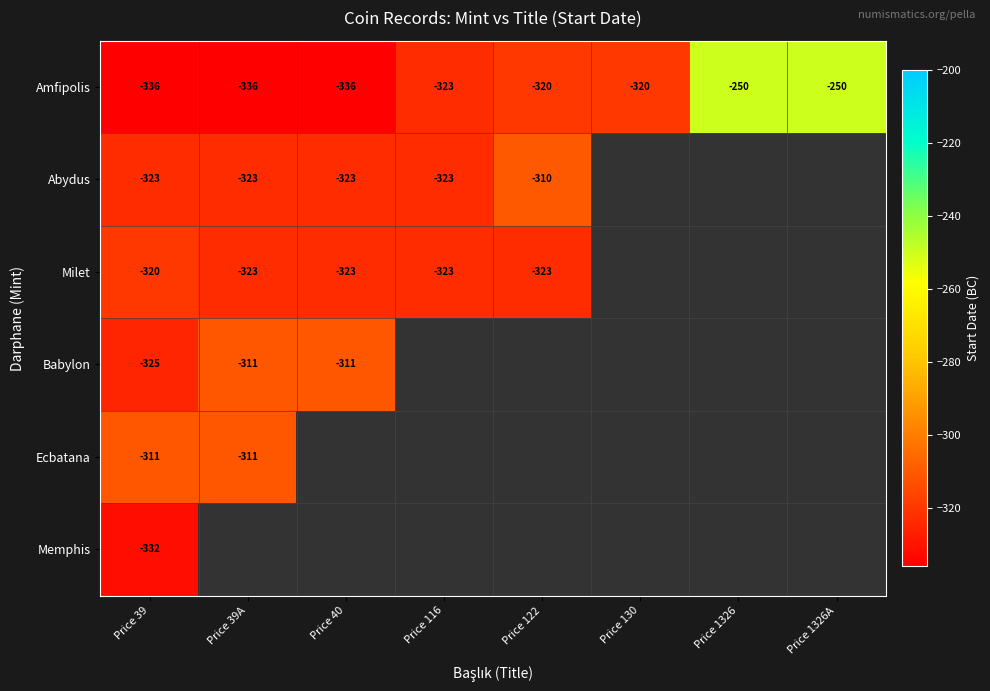

The value of Amfipolis at Price 39A is -572. True or false?

False